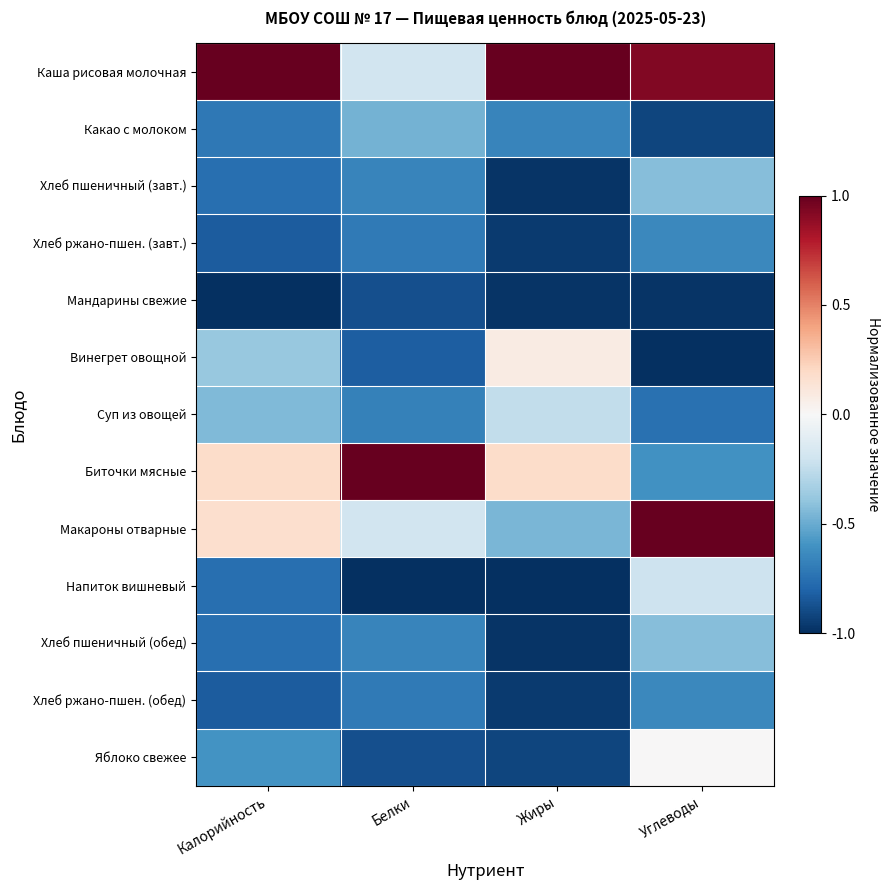

Which label corresponds to the smallest value in the chart?

Калорийность